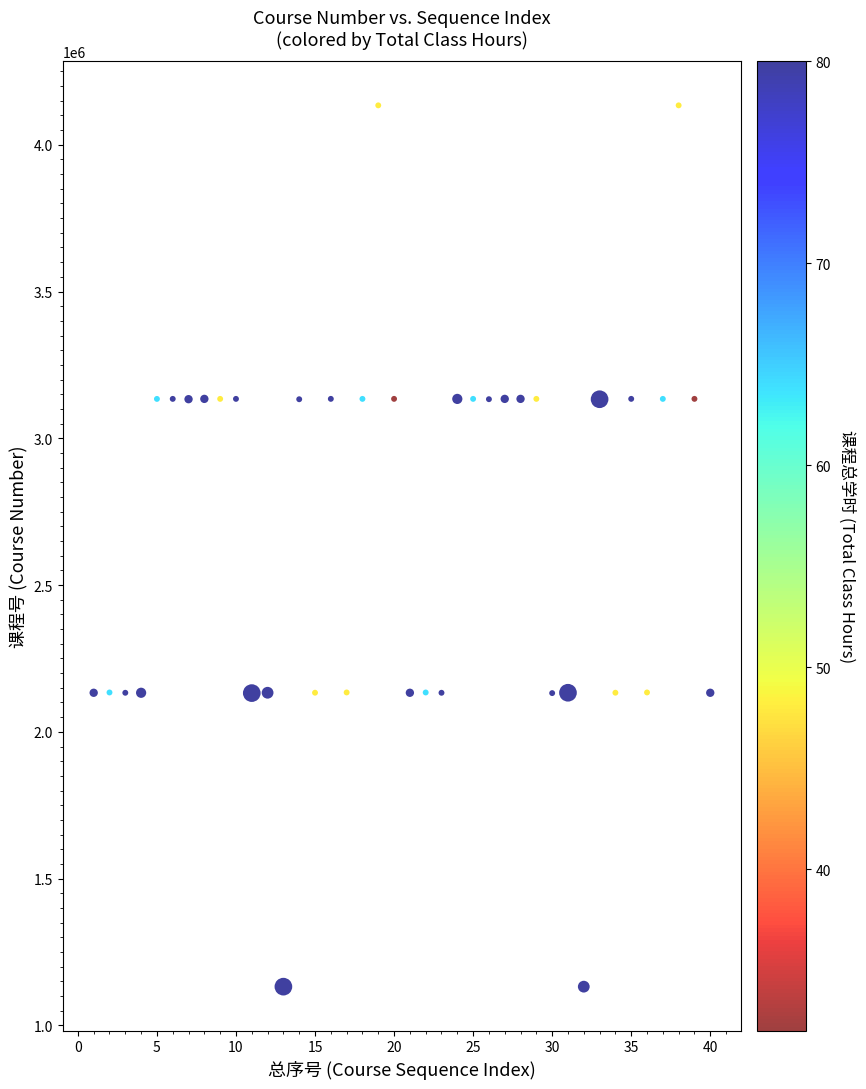

What is the range of Y values (max minus min)?

3002113